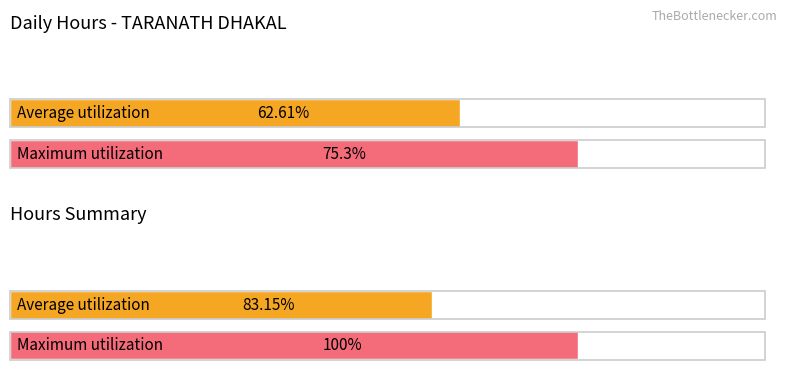

The value at 22 is 3.9. True or false?

False